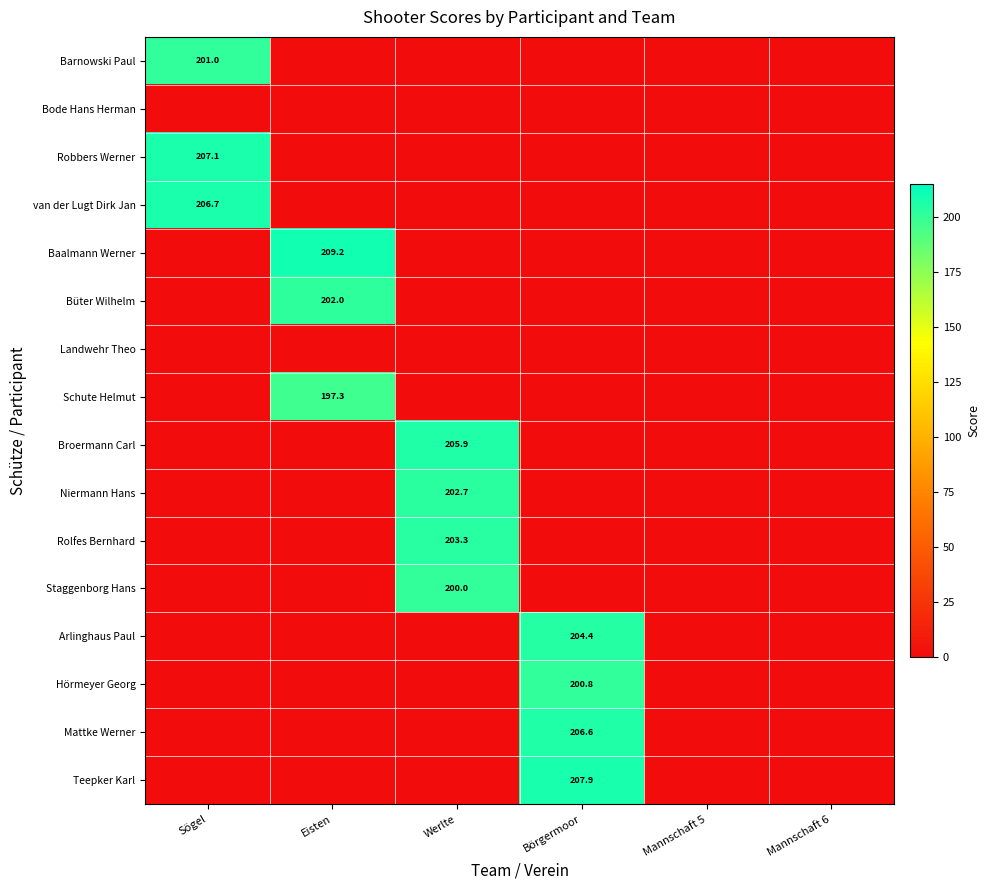

Where is Büter Wilhelm nearest to the value 101?

Sögel